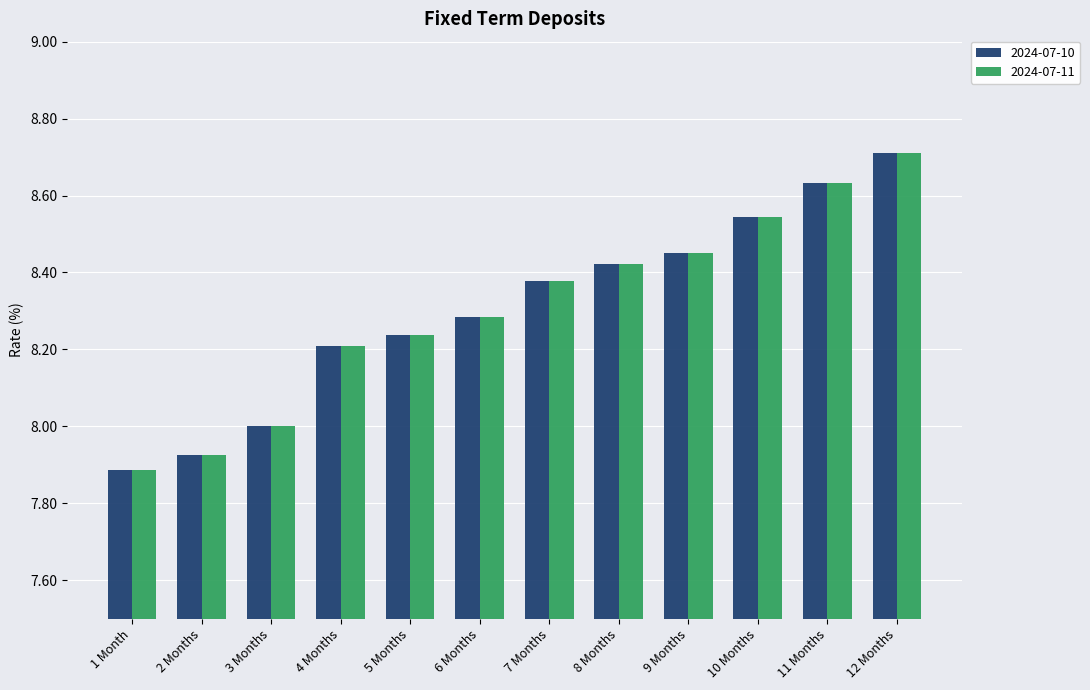

What is the difference between the maximum and minimum values in the 2024-07-10 series?

0.8